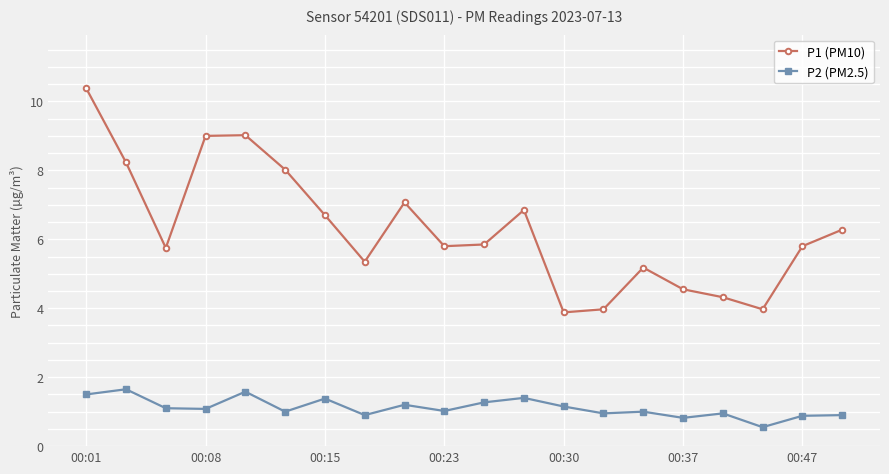

True or false: P2 (PM2.5) and P1 (PM10) cross at least once.

False